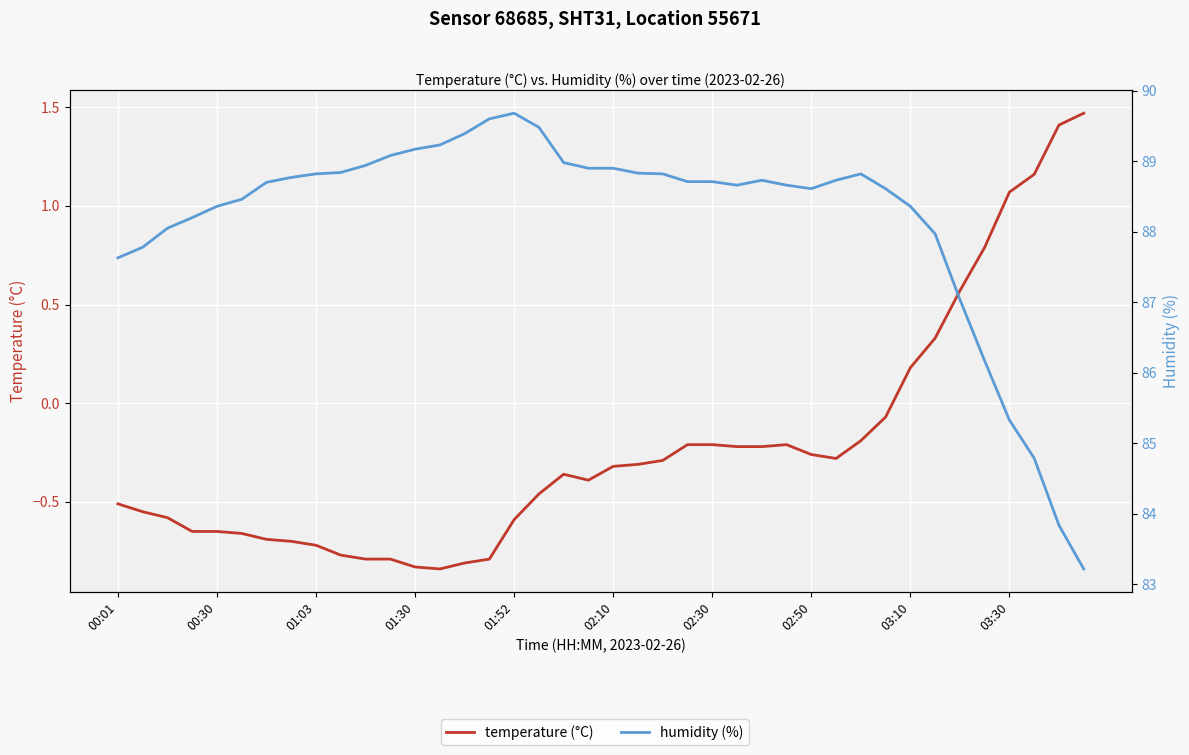

What position from the left is 25?

26